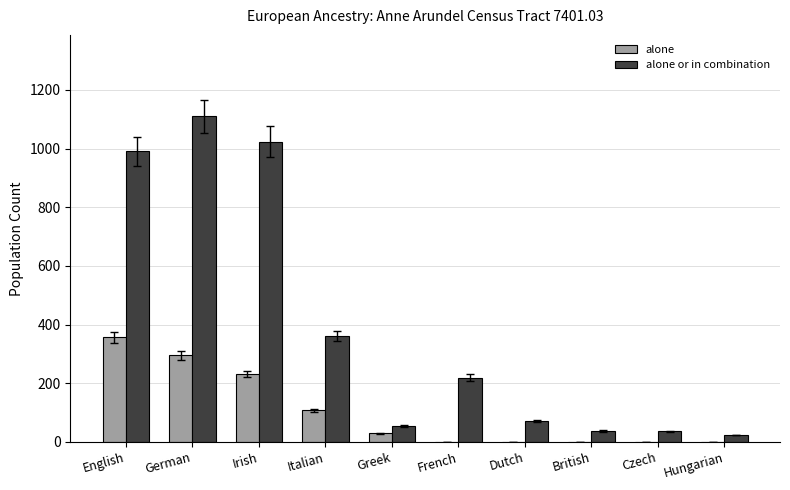

What is the maximum value for alone or in combination?

1110